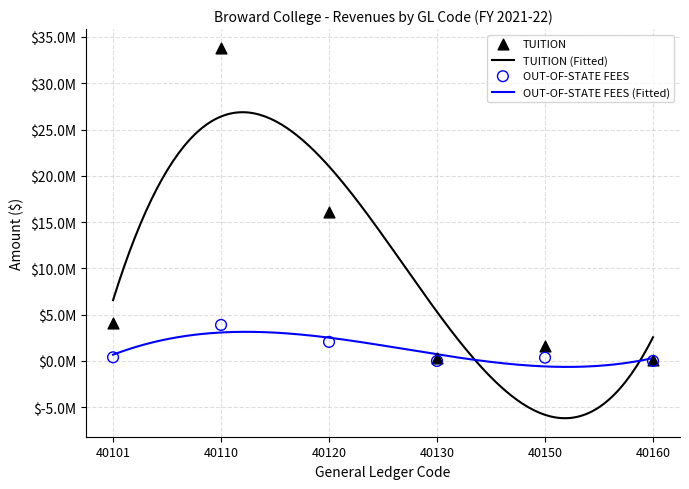

Which series contains the highest Y value?

TUITION